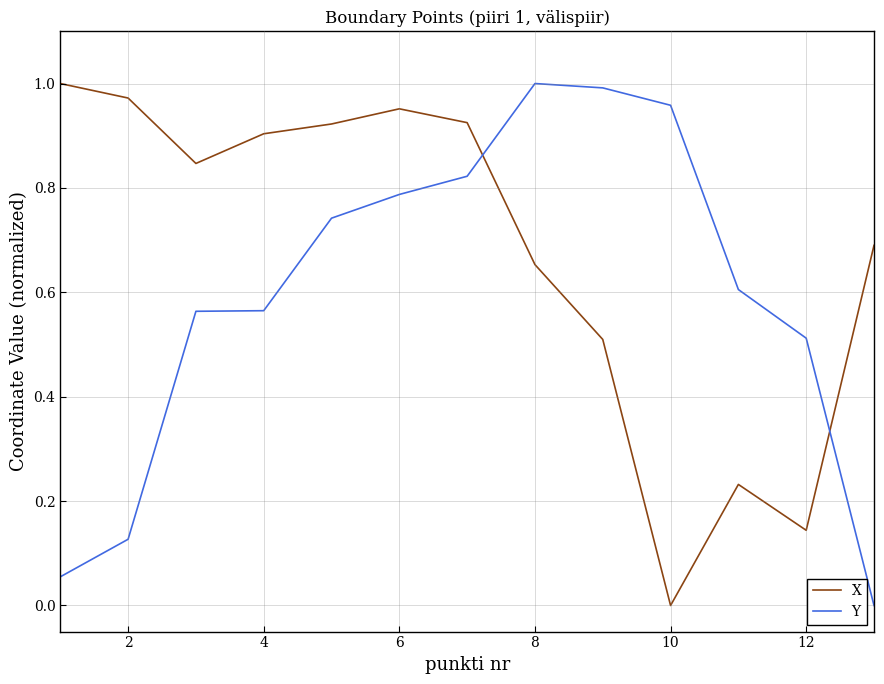

After their last crossing, which series has the higher values: Y or X?

X